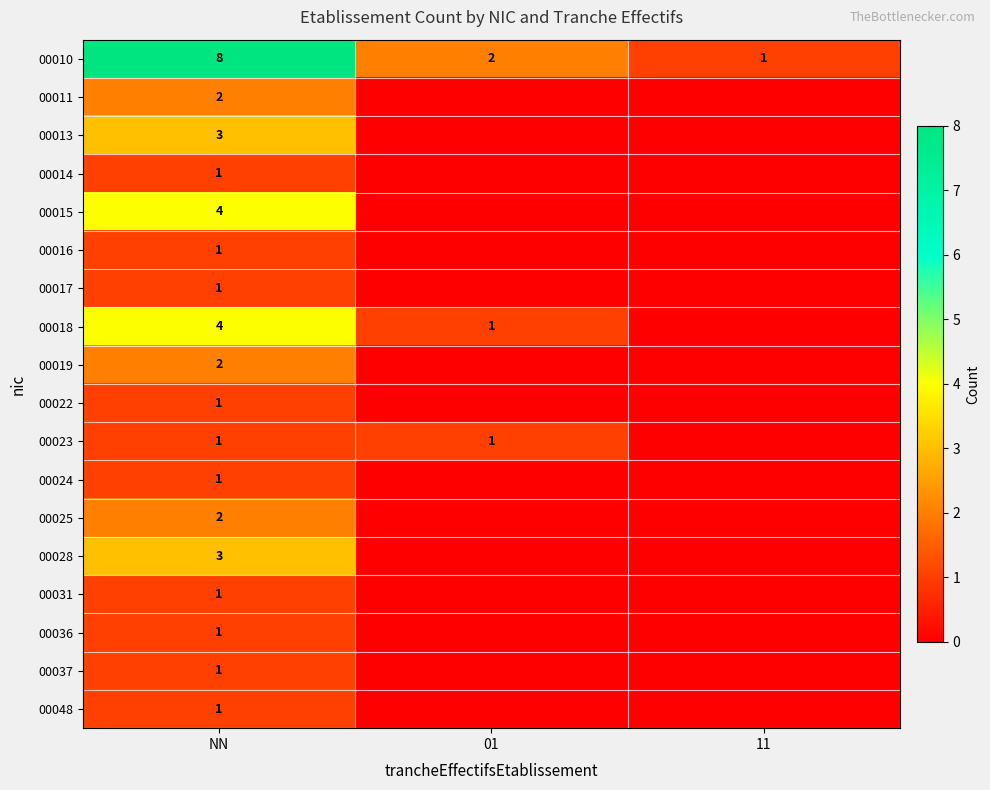

True or false: 00010 has a value of 2 at 11.

False